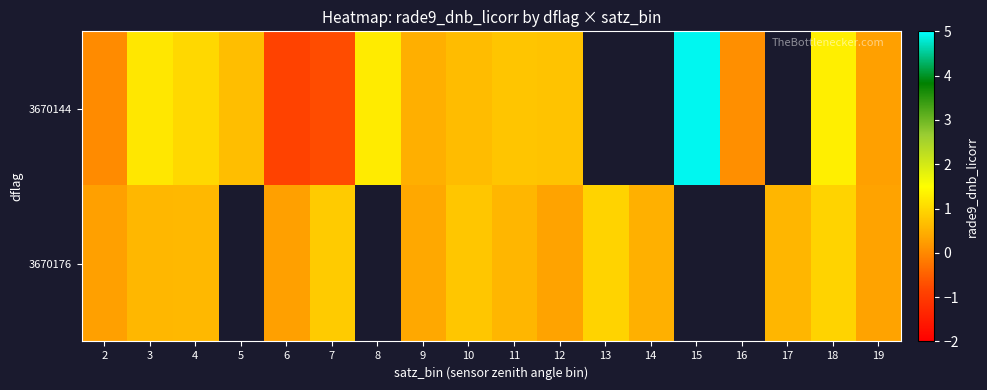

What is the difference between the row_1 values at 18 and 4?

0.3